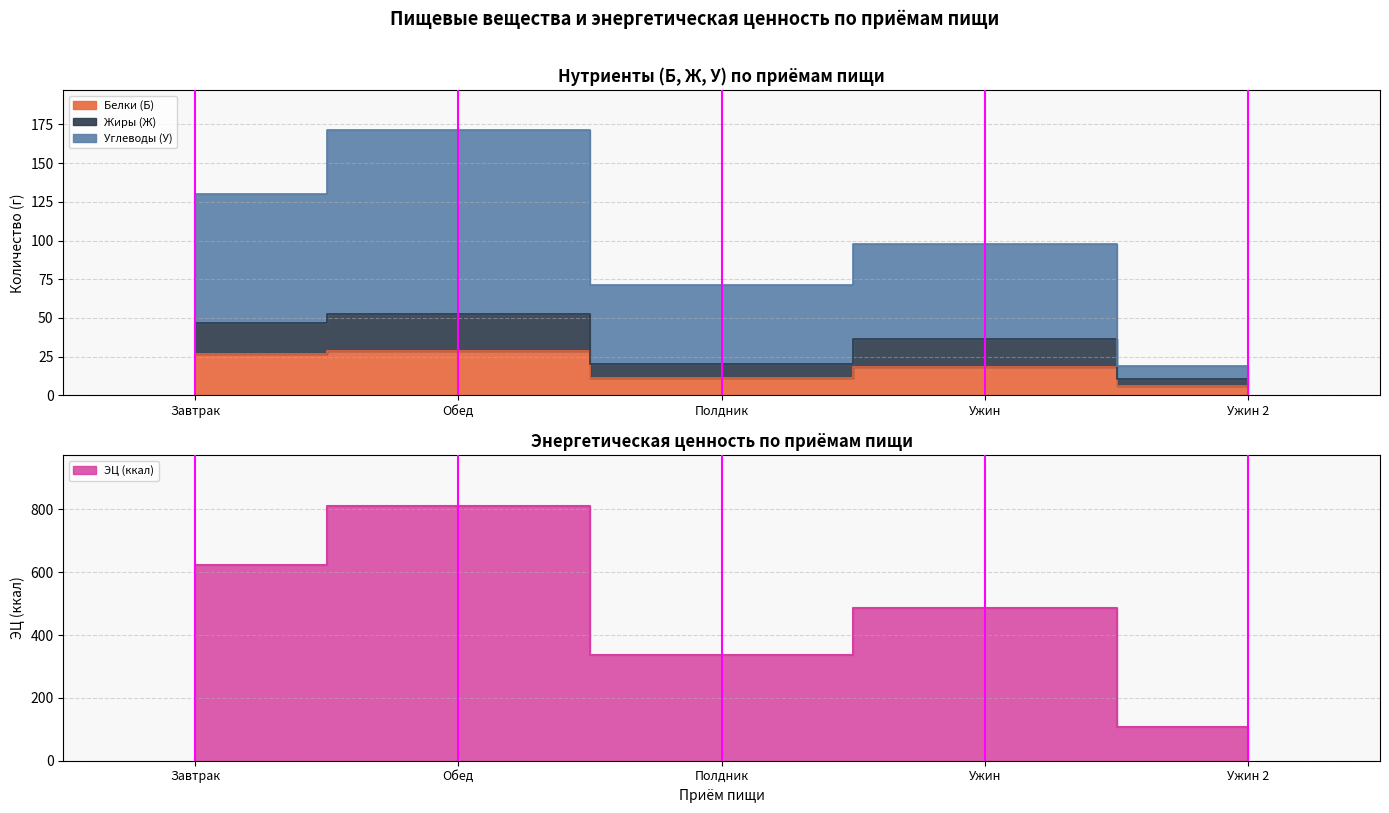

Is the value of Углеводы (У) at Завтрак greater than the value of ЭЦ (ккал) at Полдник?

No